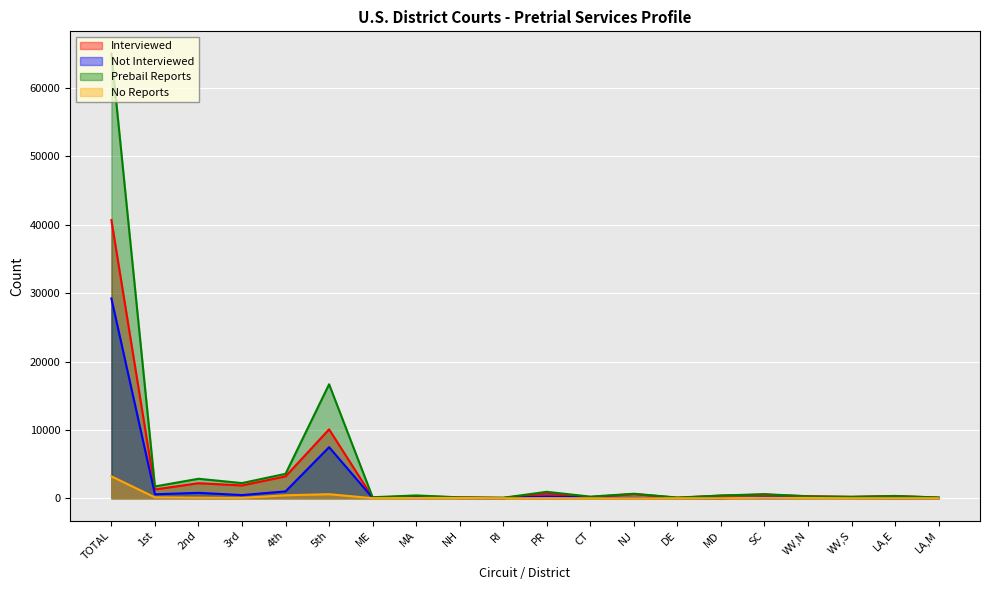

True or false: Not Interviewed has more than 1 points higher than both neighbors.

True